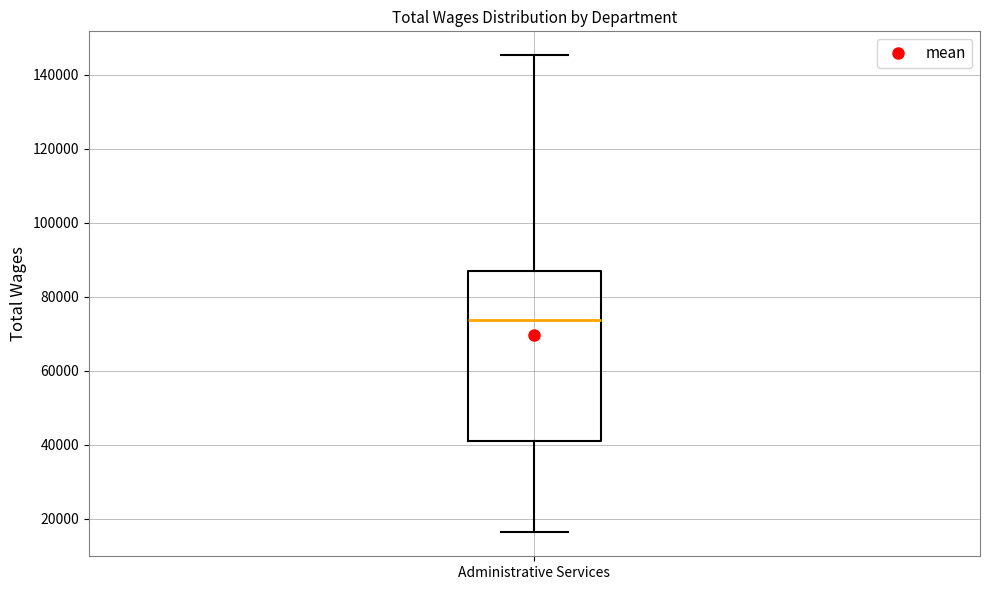

Read this box plot against the y-axis: the position of the median line, the range covered by the box, and the ends of both whiskers. The values are not printed on the chart, so give them approximately, as read against the axis.

median 74000, box 40000 to 86000, whiskers 16000 to 146000